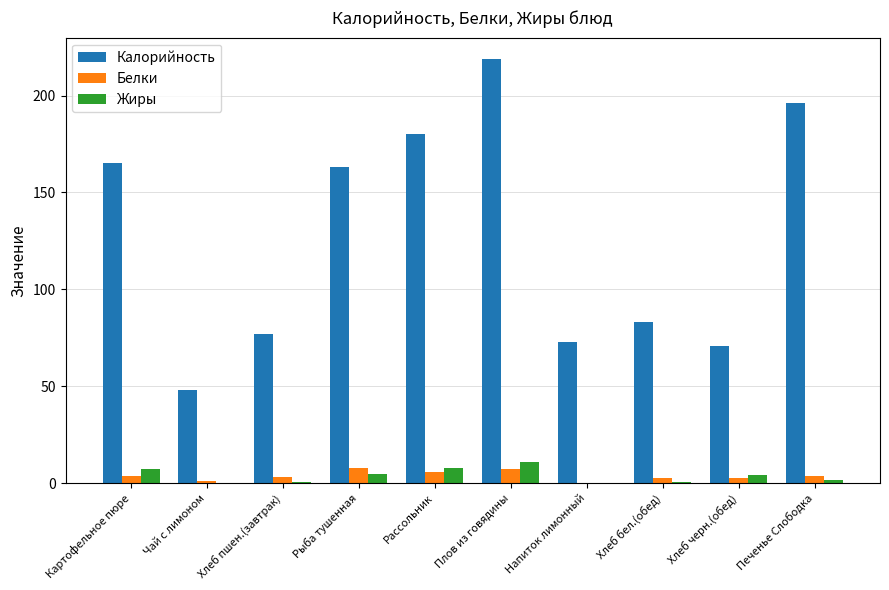

Is it true that Калорийность equals 48.0 at Чай с лимоном?

True